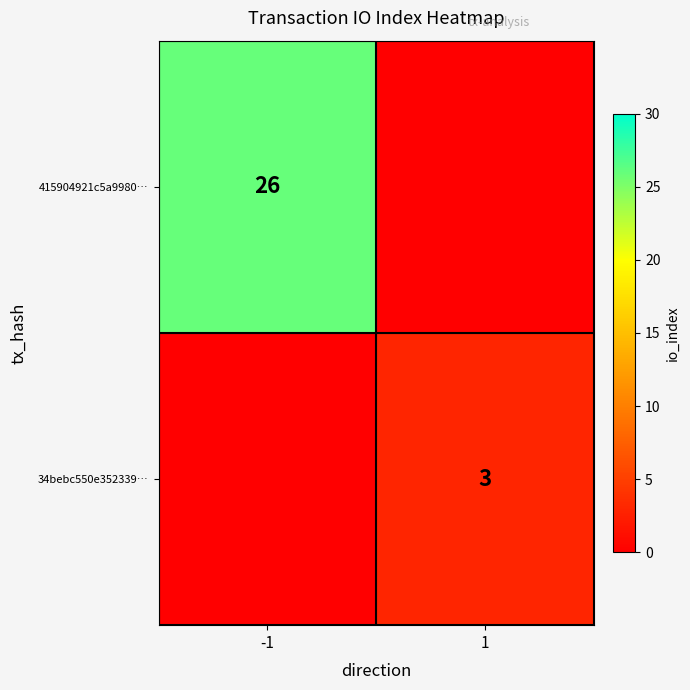

True or false: 34bebc550e352339… has a value of 3 at 1.

True